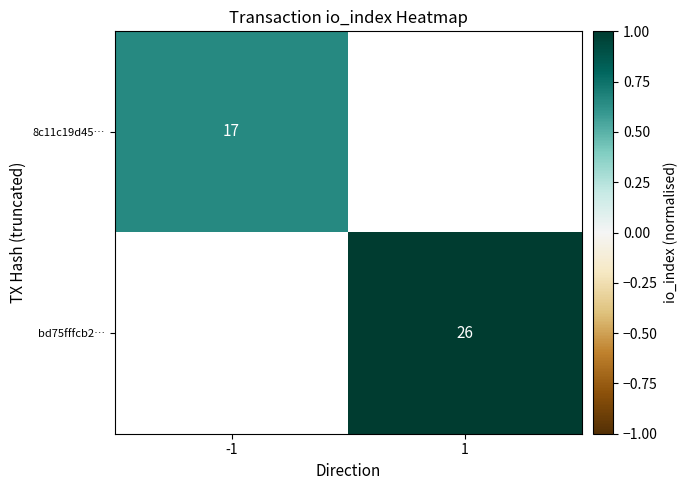

Is it true that 8c11c19d45… equals 1.1 at -1?

False